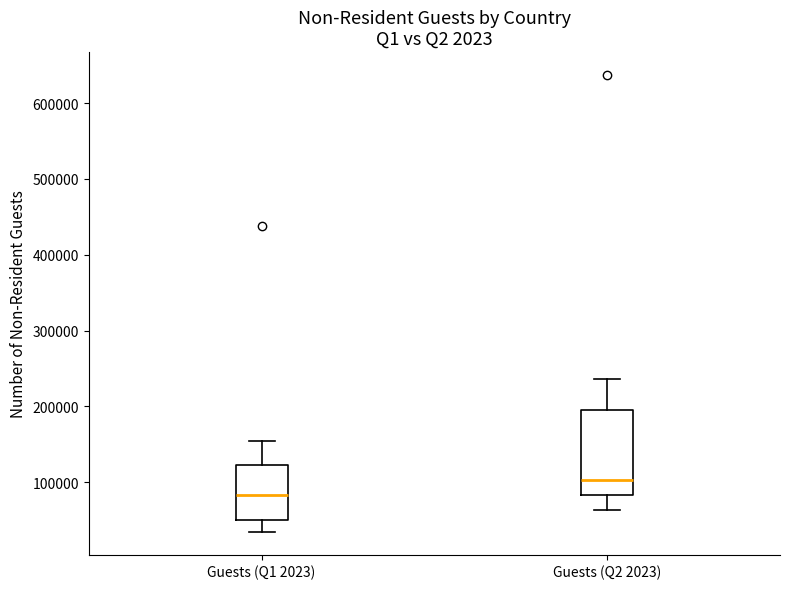

Where is the lower edge of the box for Guests (Q2 2023) on the y-axis? The values are not printed on the chart, so give them approximately, as read against the axis.

80000